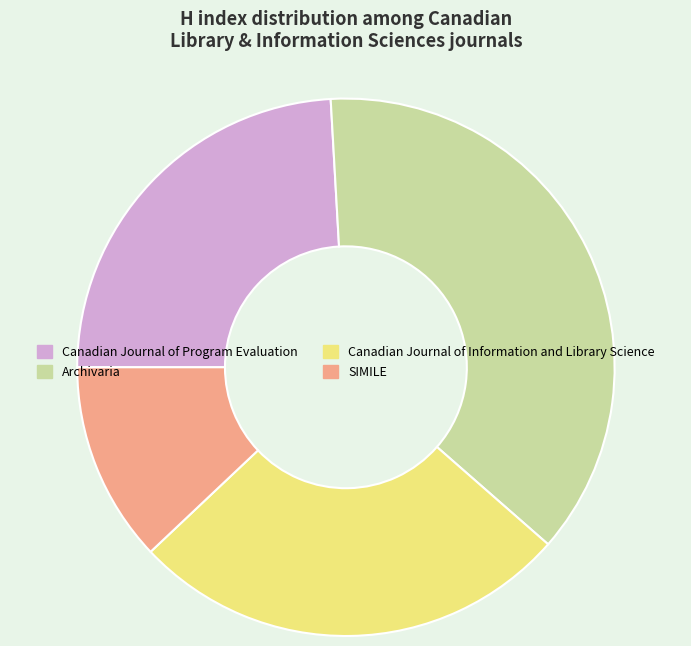

Rank the categories by value from highest to lowest.

Archivaria, Canadian Journal of Information and Library Science, Canadian Journal of Program Evaluation, SIMILE